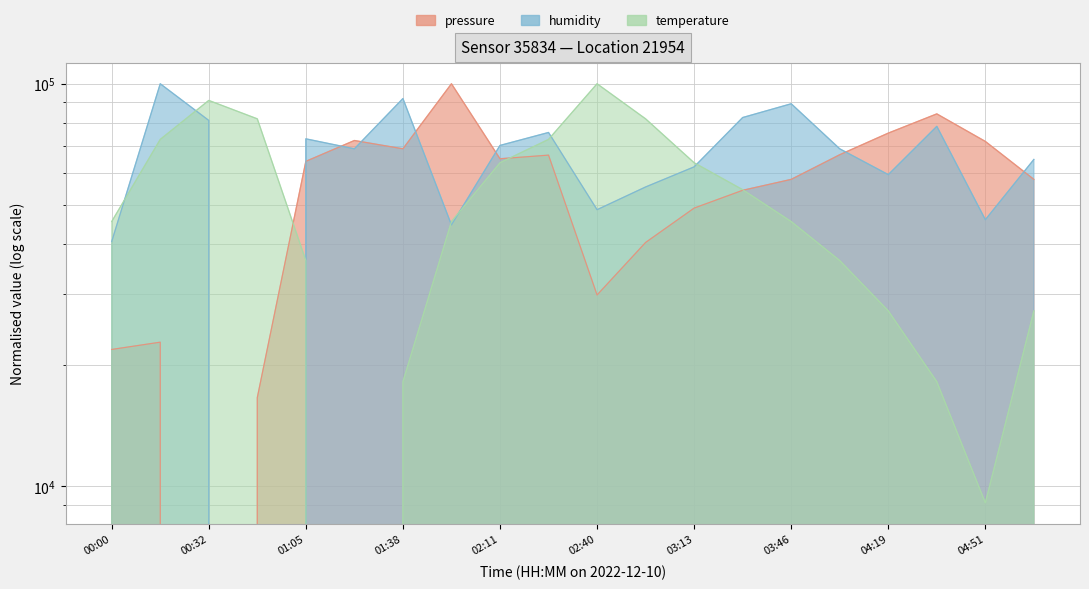

In humidity, how many points are higher than both neighbors (excluding endpoints)?

6